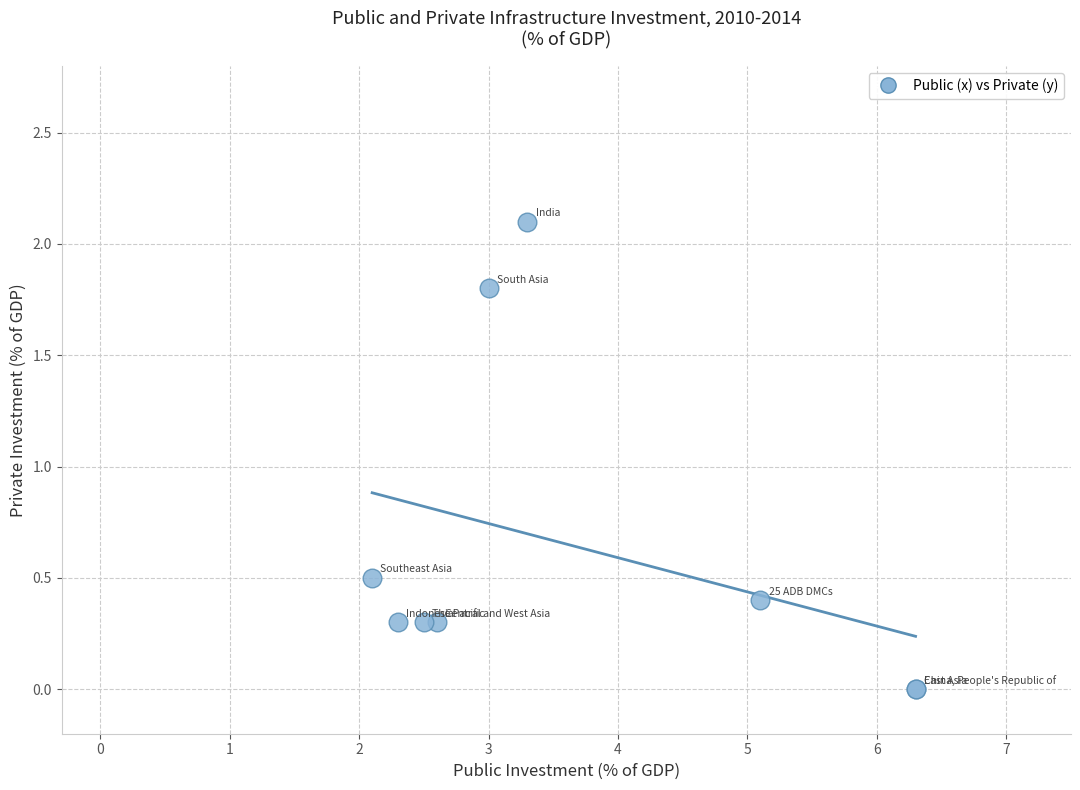

What Y value in the scatter plot is closest to 1?

0.5